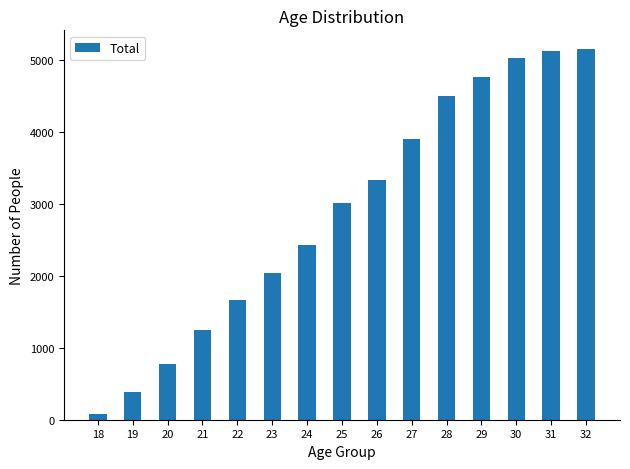

The value at 20 is 773. True or false?

True